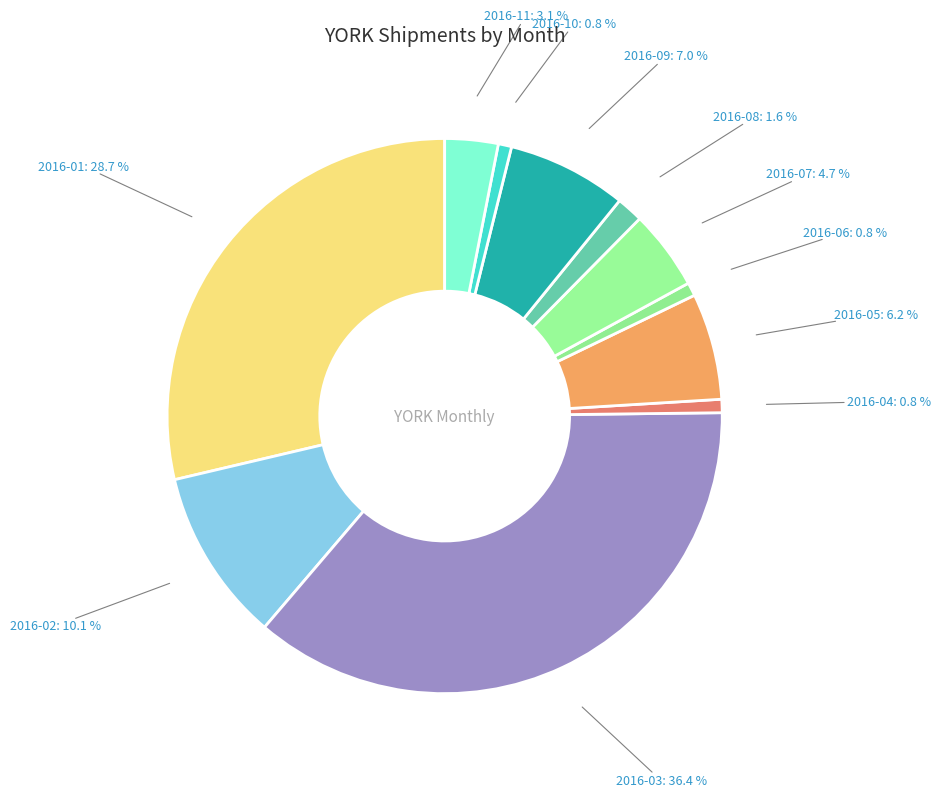

Which slice is the largest?

2016-03